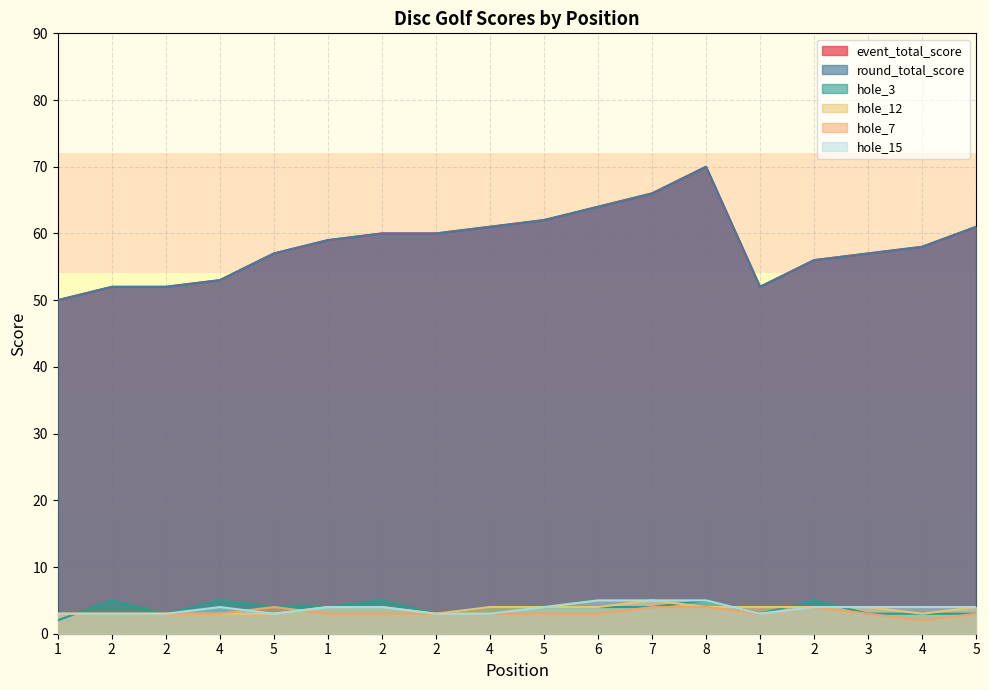

Is the value of round_total_score at 5 greater than the value of event_total_score at 4?

Yes